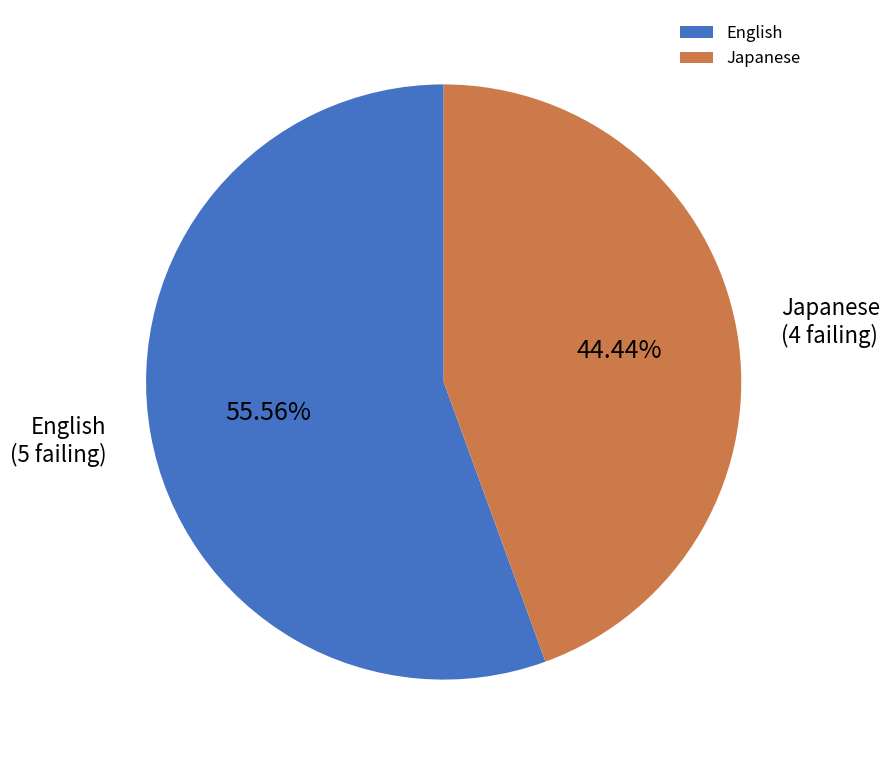

How many segments does this pie chart have?

2